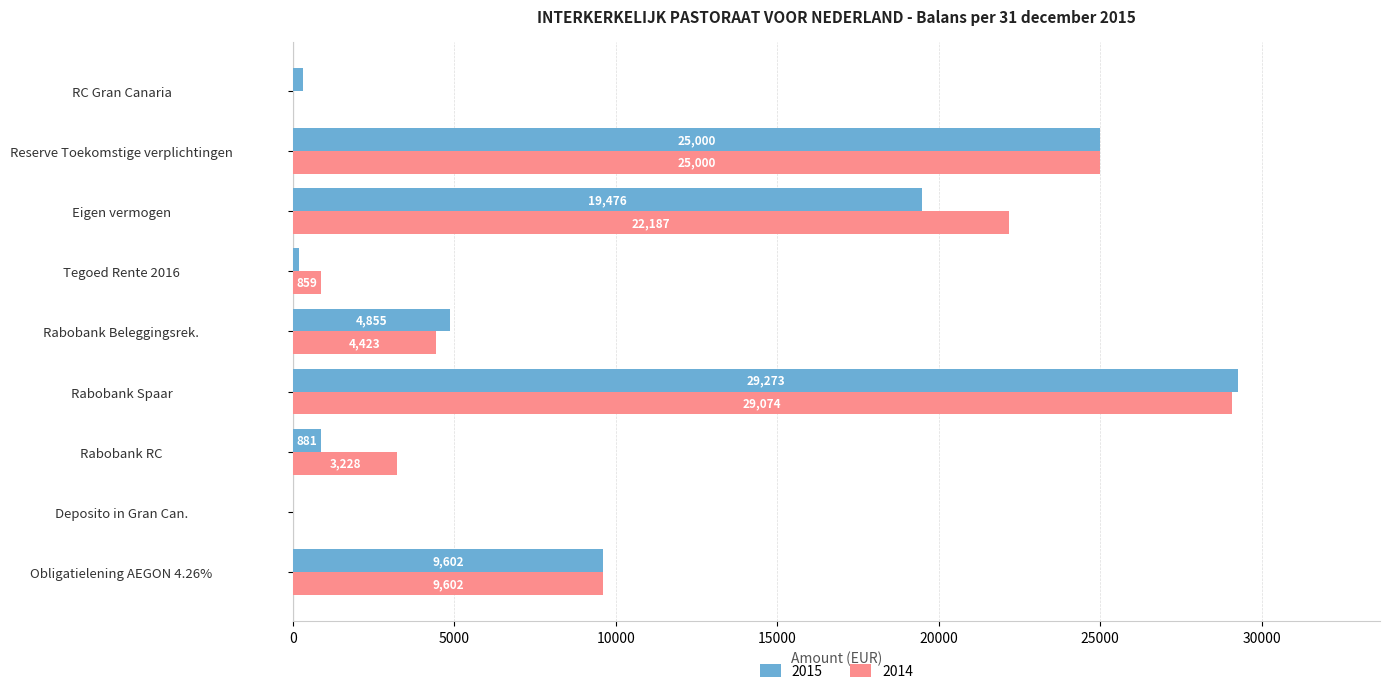

What is the sum of the 2014 values at Obligatielening AEGON 4.26% and Deposito in Gran Can.?

9602.0